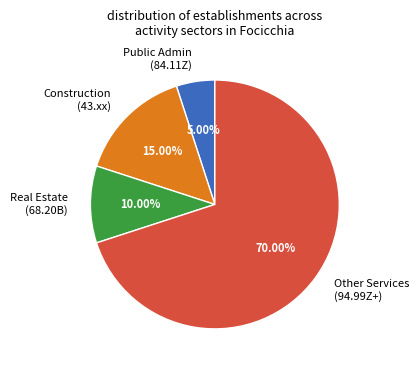

Which has a higher value, Construction (43.xx) or Other Services (94.99Z+)?

Other Services (94.99Z+)